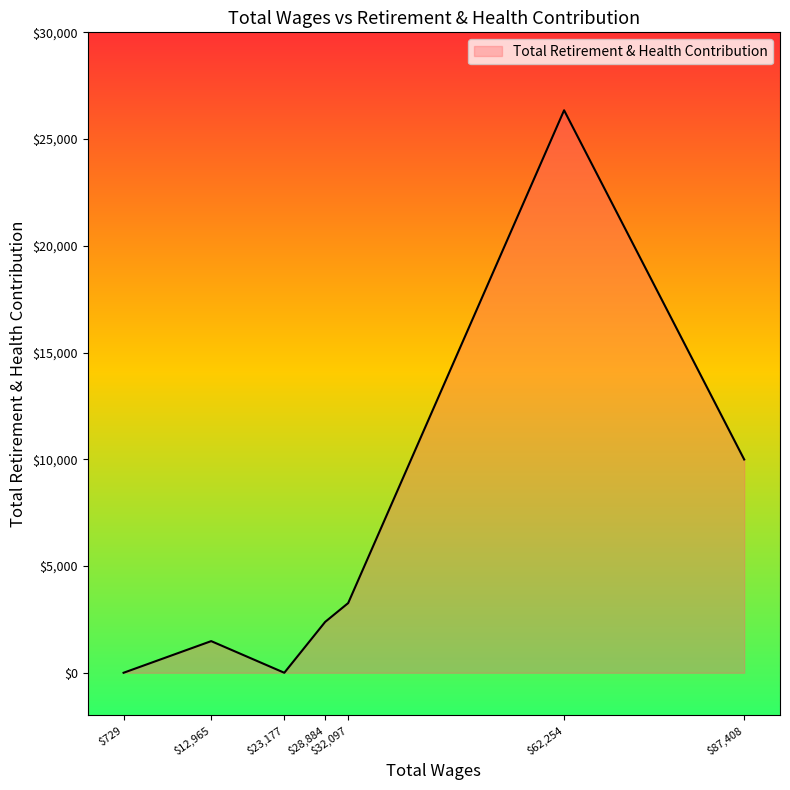

What is the average value?

6210